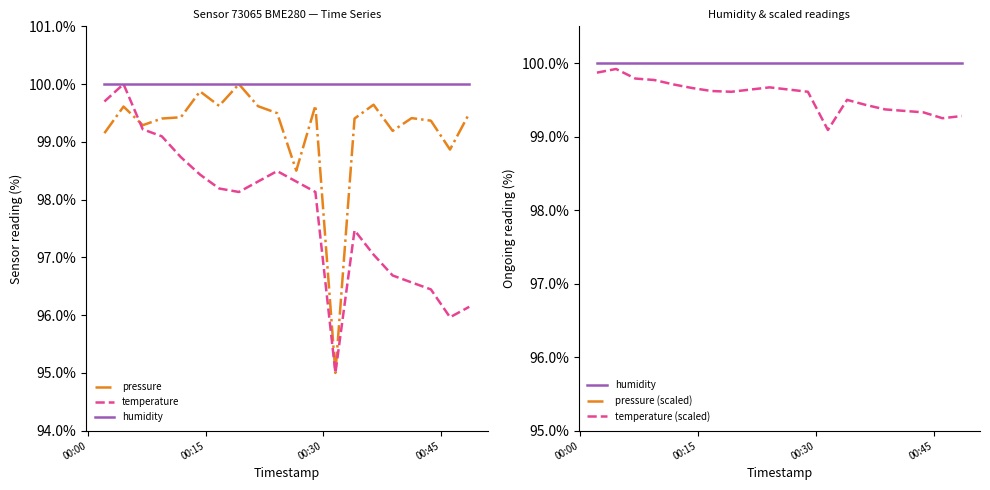

True or false: temperature (scaled) and temperature intersect in this chart.

True